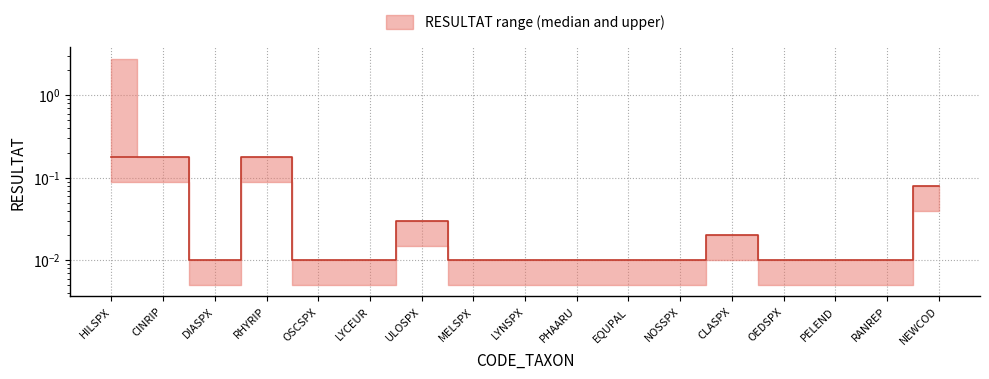

List the labels in order of value, largest first.

HILSPX, CINRIP, RHYRIP, NEWCOD, ULOSPX, CLASPX, DIASPX, OSCSPX, LYCEUR, MELSPX, LYNSPX, PHAARU, EQUPAL, NOSSPX, OEDSPX, PELEND, RANREP